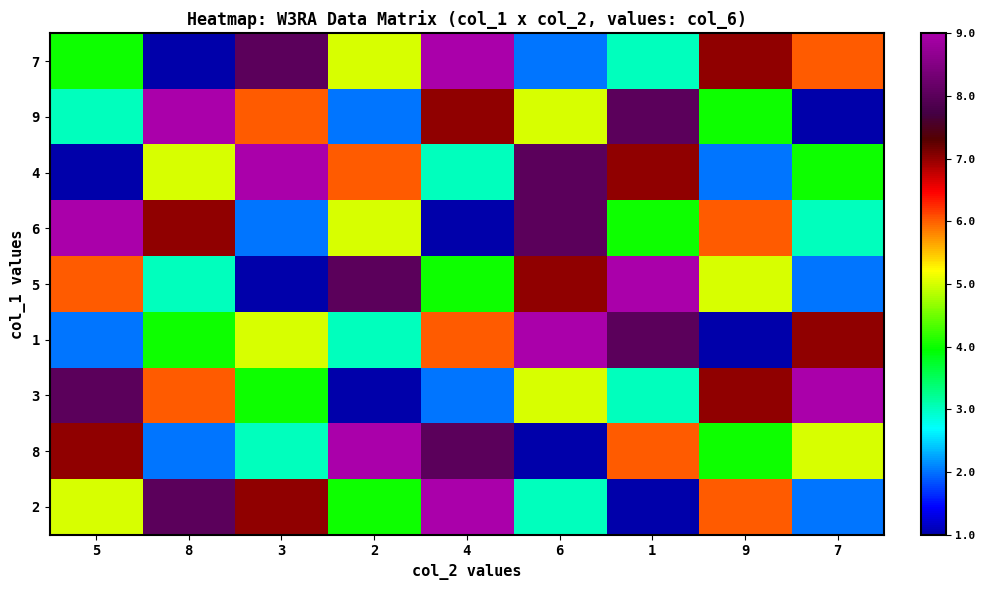

What is the spread (max minus min) of values at 8?

8